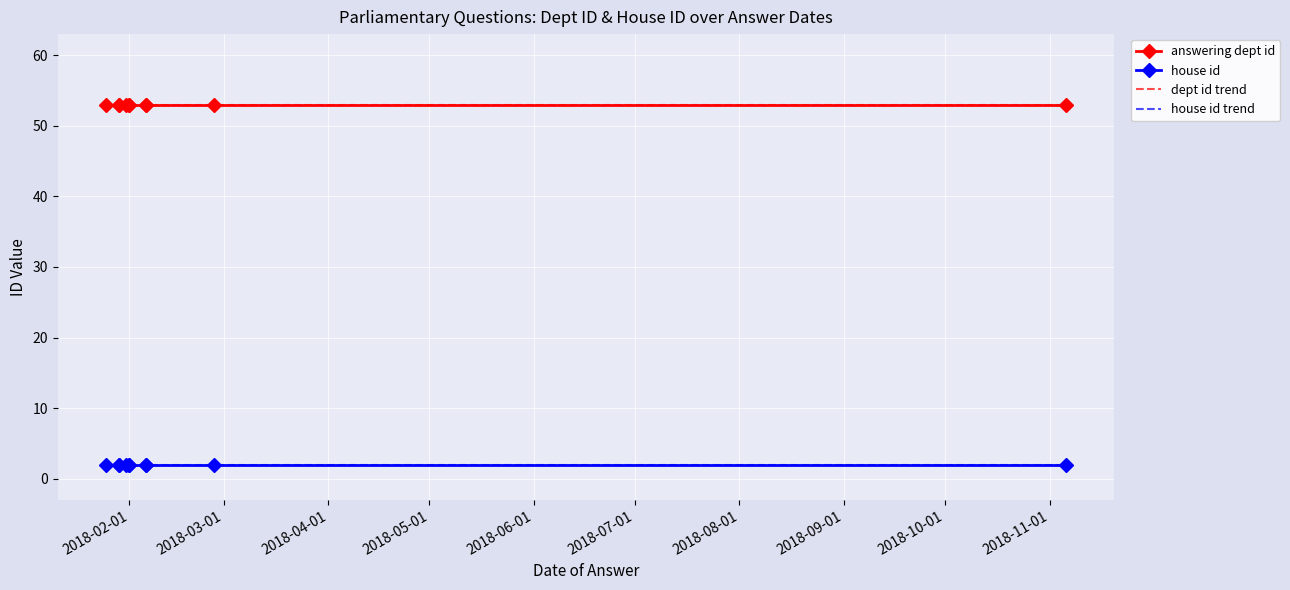

What position from the right is 2018-11-01?

1